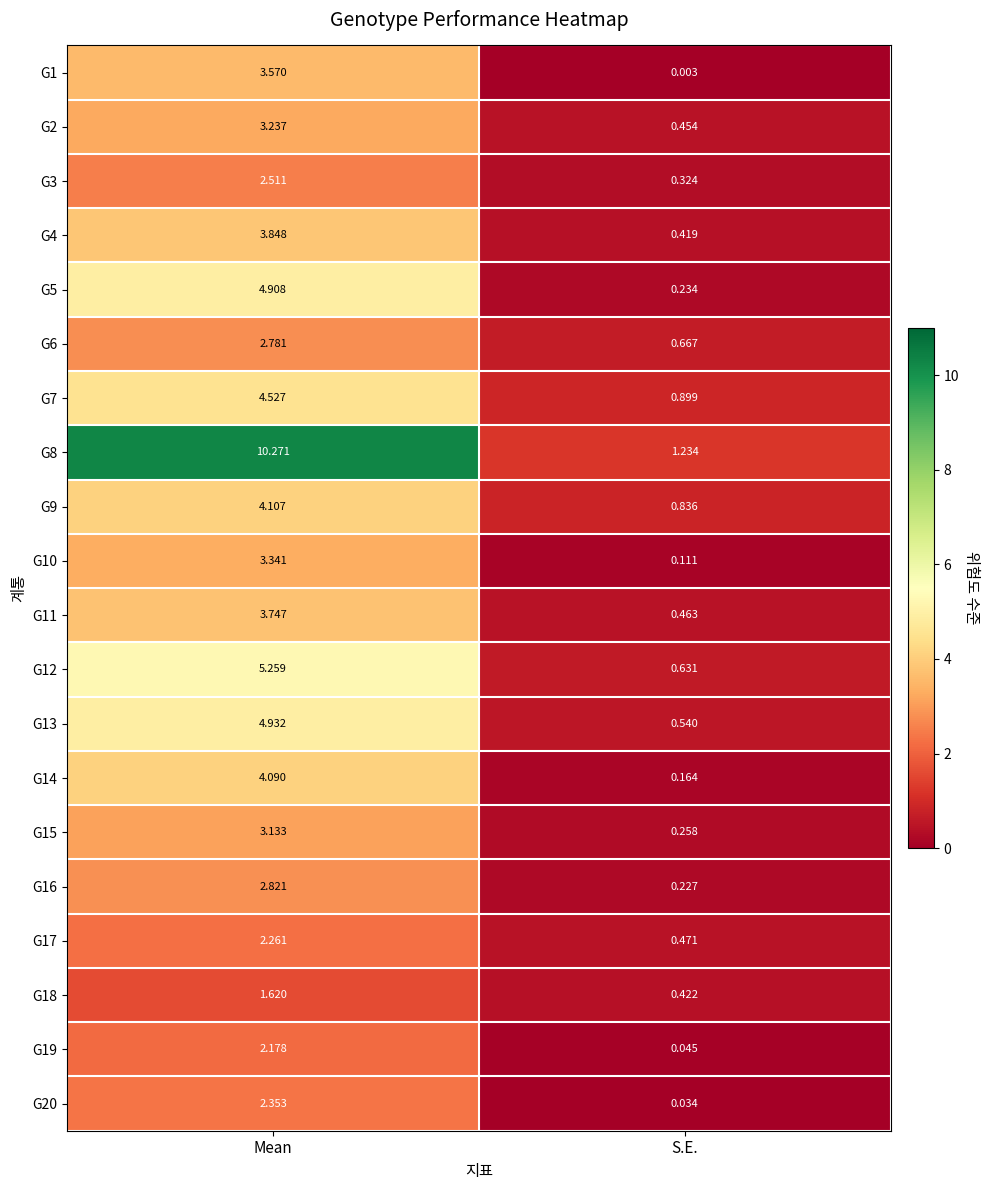

Where is G7 nearest to the value 2?

S.E.